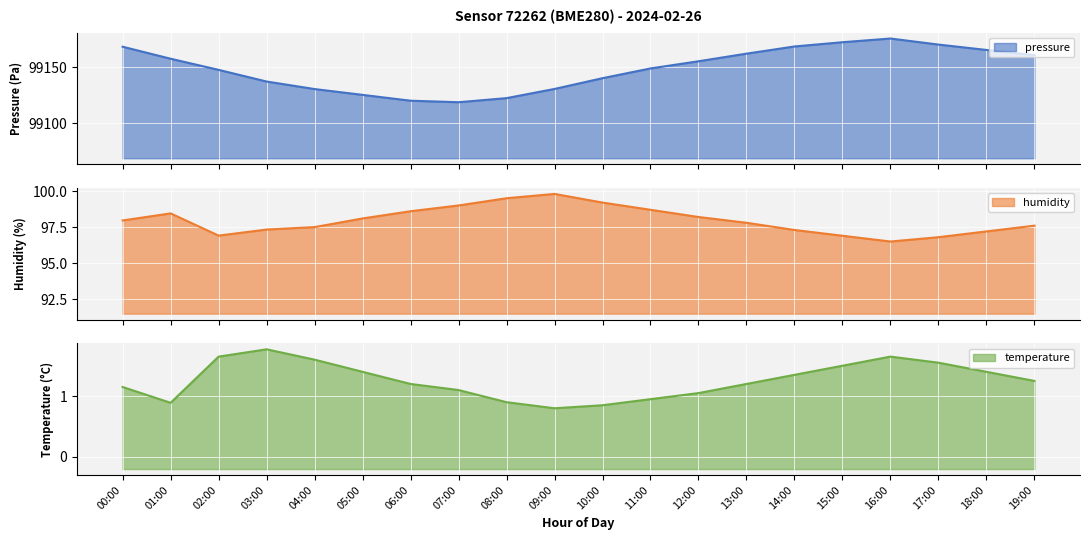

The temperature series shows 0.4 at 04:00. True or false?

False